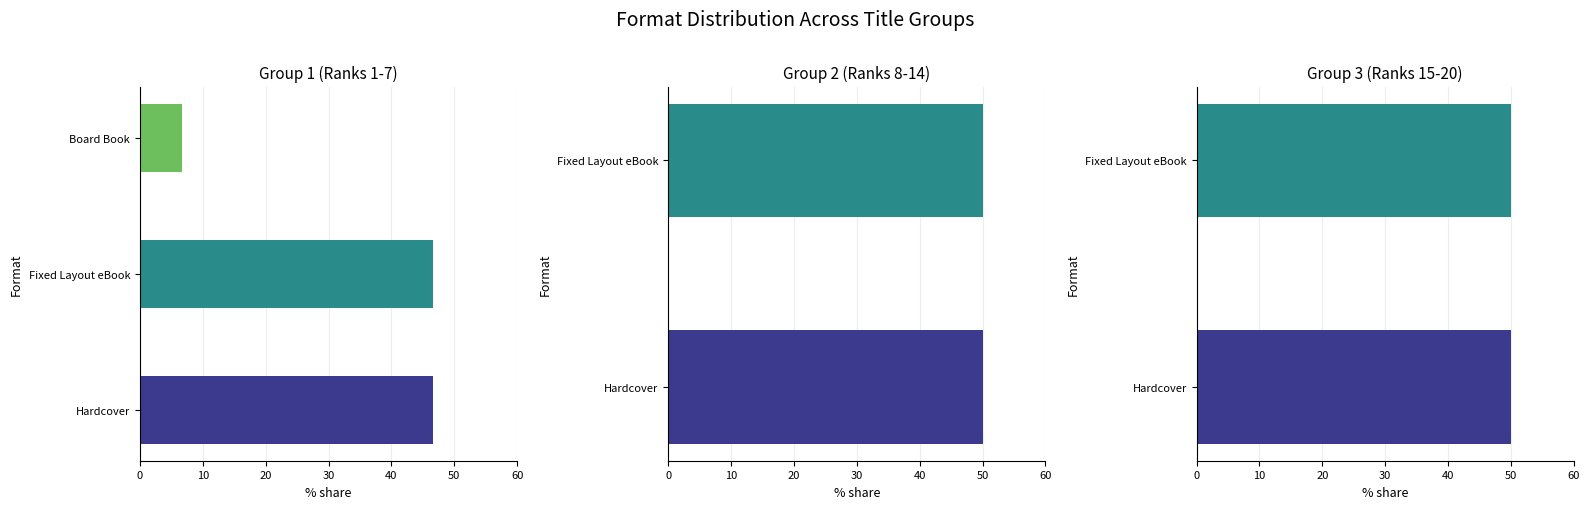

The value at Hardcover is 46.7. True or false?

True